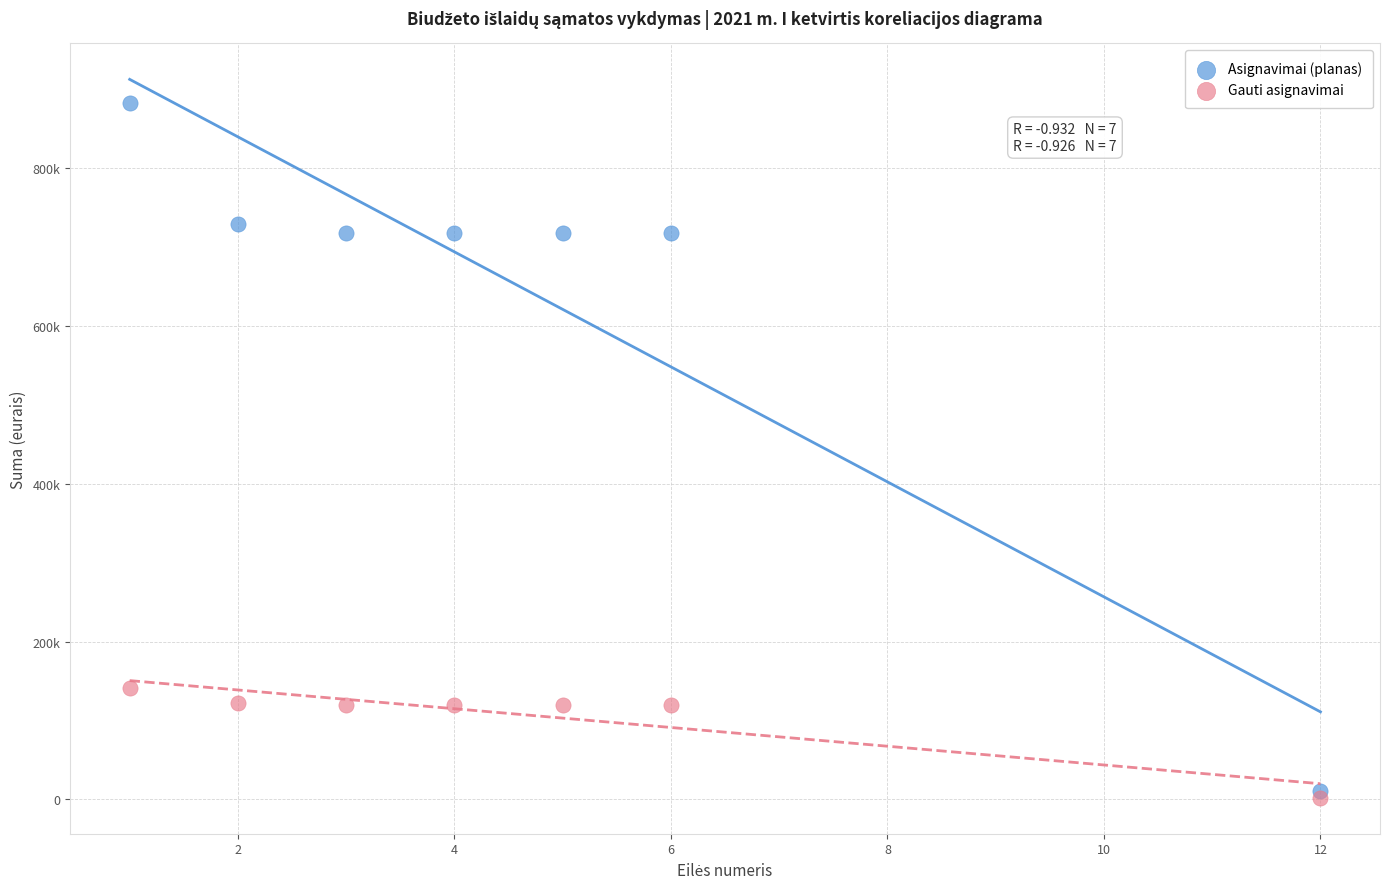

Which series contains the lowest Y value?

Gauti asignavimai